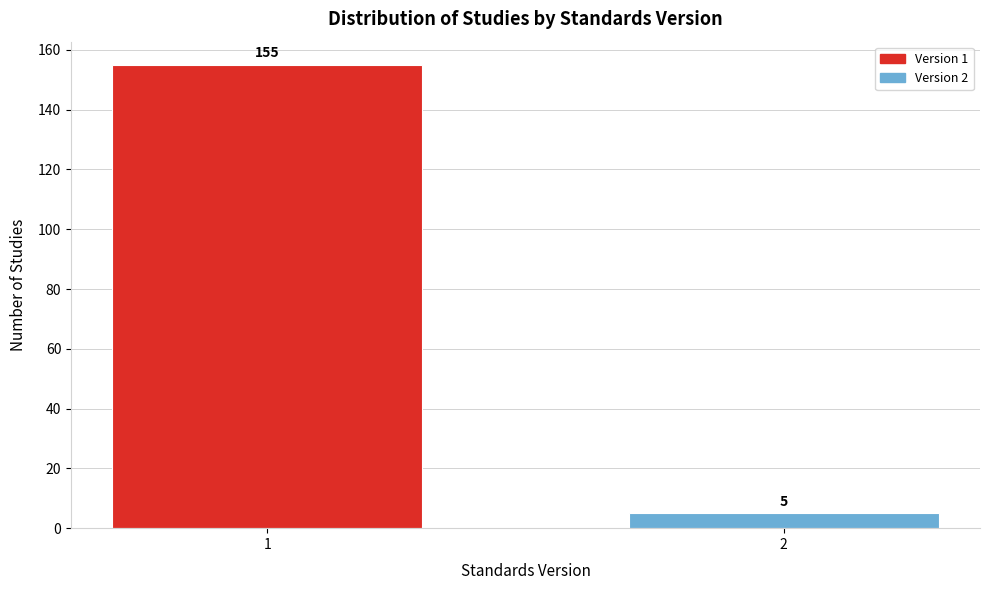

Reading right to left, transcribe all the data shown in this chart.

2=5	1=155